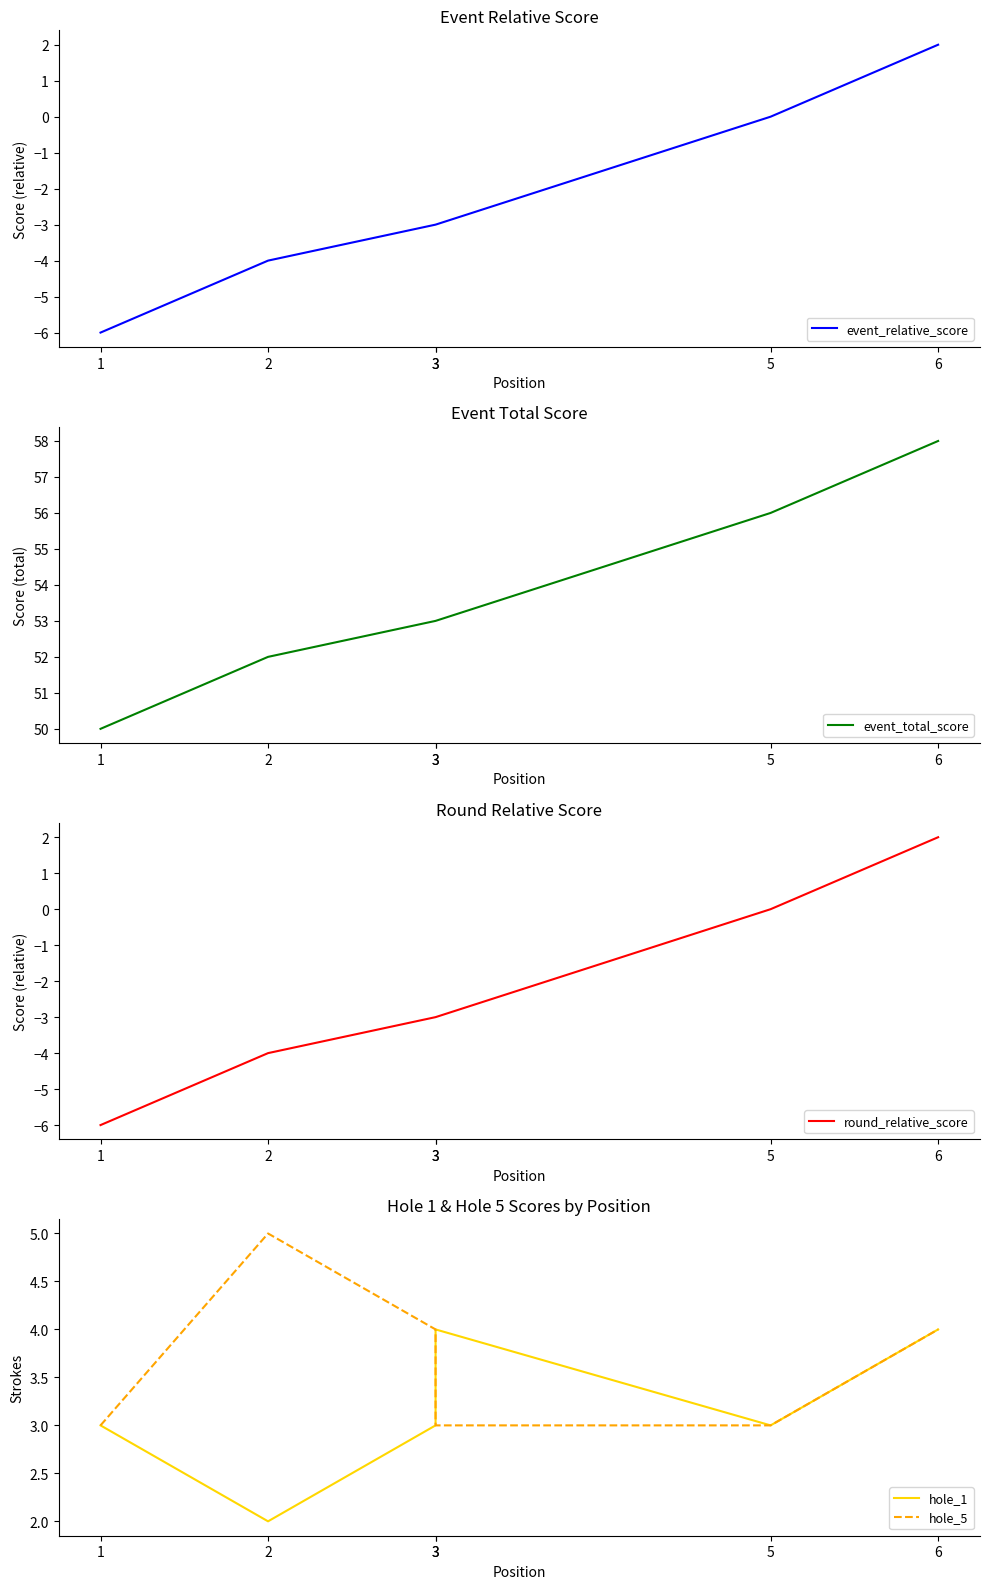

What are all the series names shown in the legend?

event_relative_score, event_total_score, round_relative_score, hole_1, hole_5